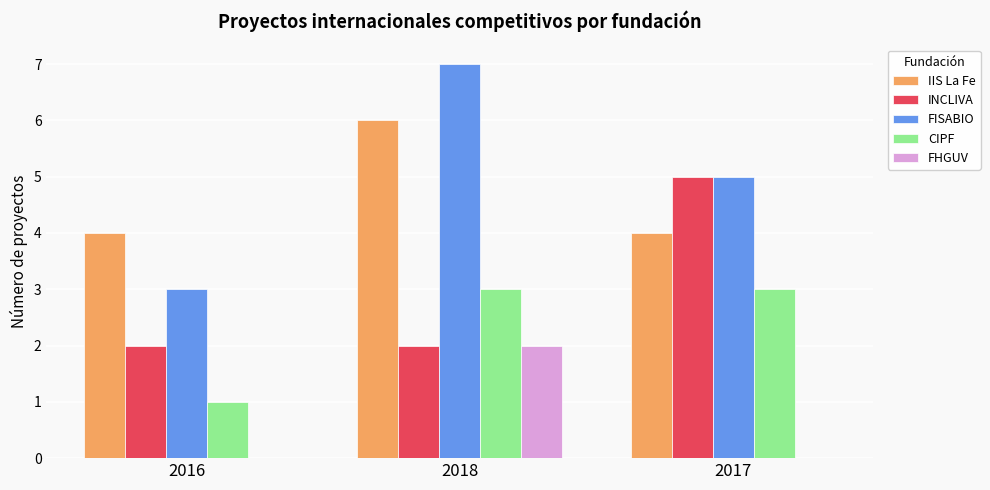

Between 2016 and 2018, which series saw the biggest shift?

FISABIO